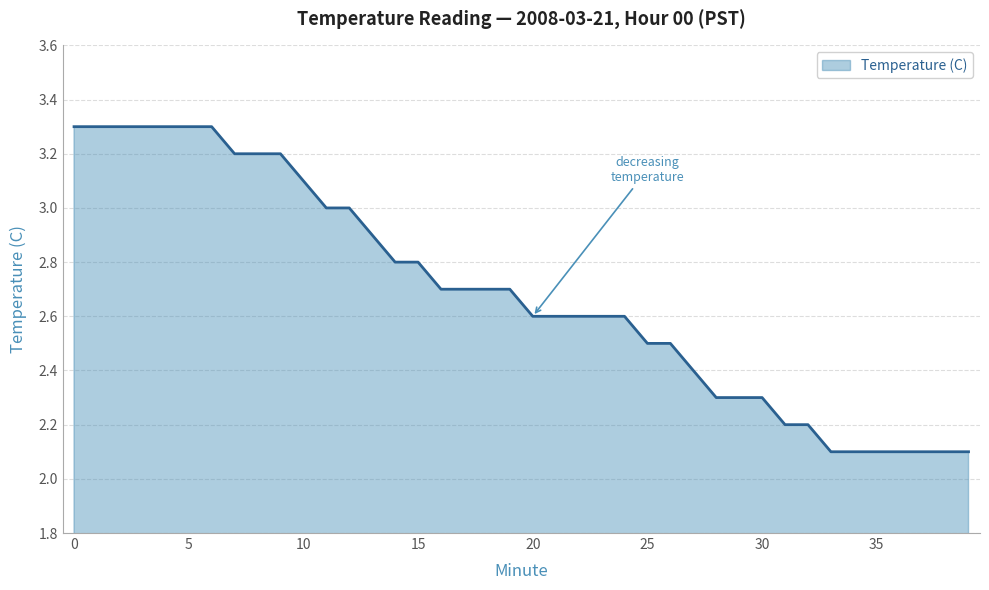

What is the average value?

2.7